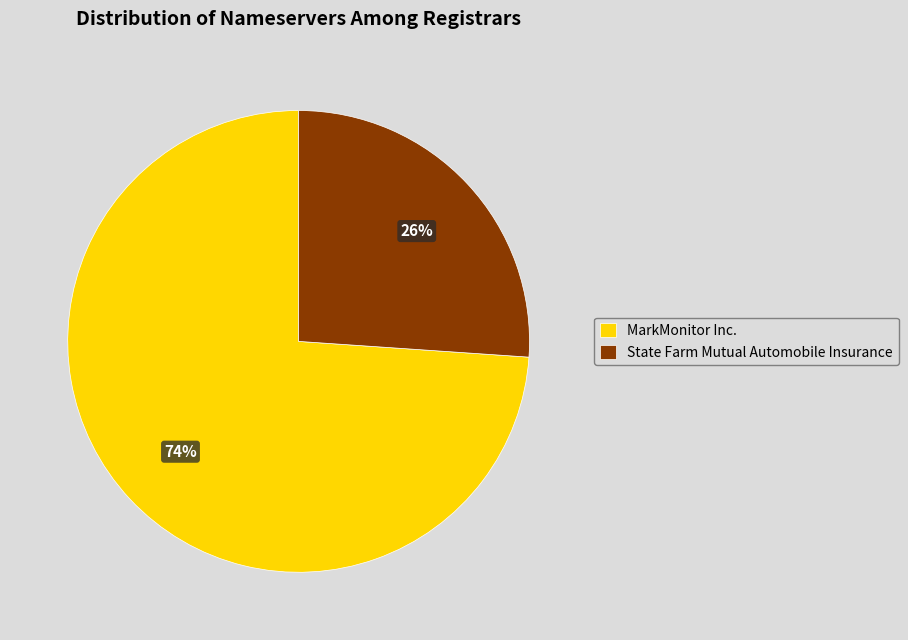

How many segments does this pie chart have?

2